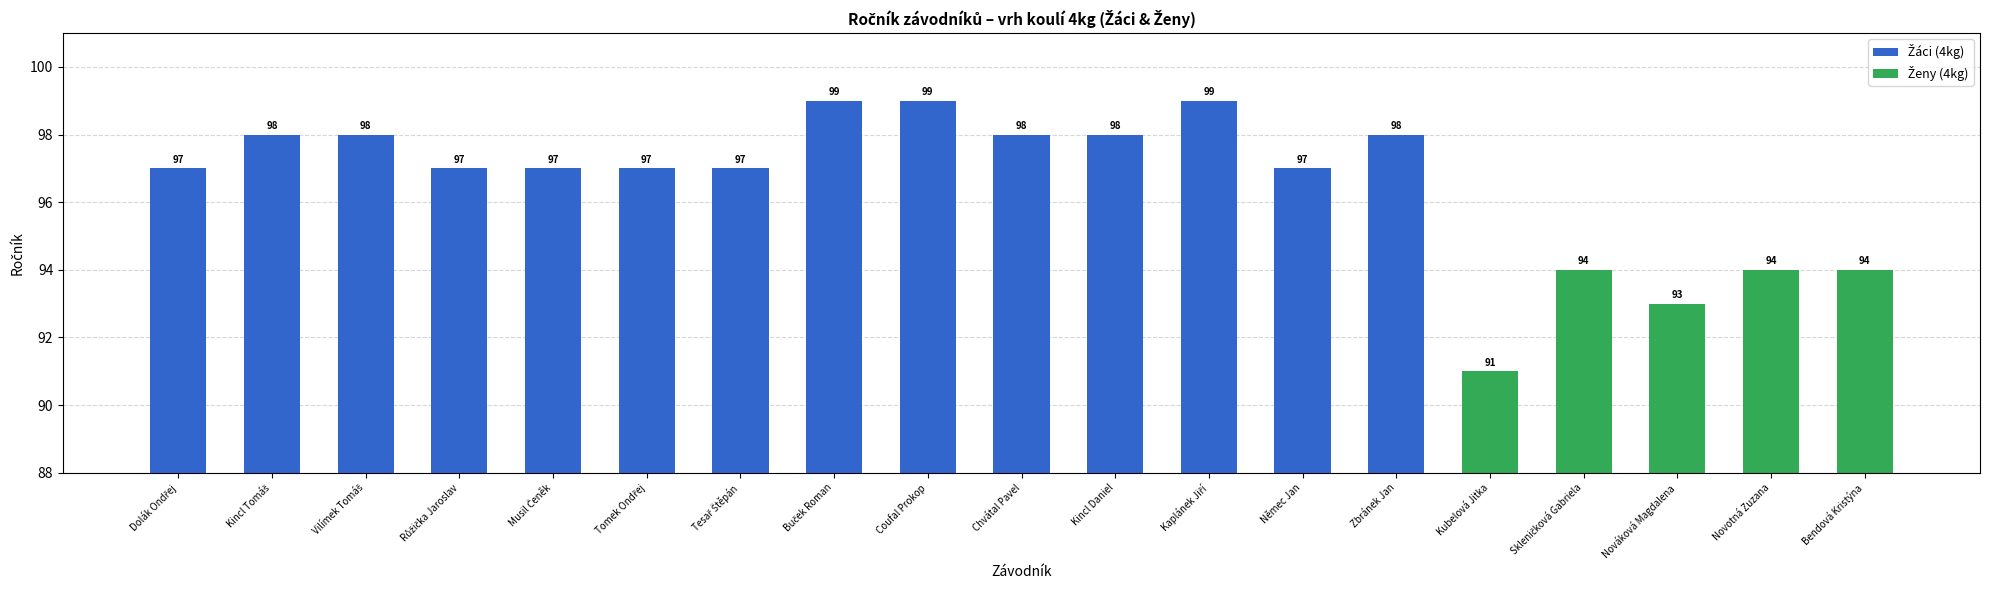

What is the difference between the maximum and second lowest values?

6